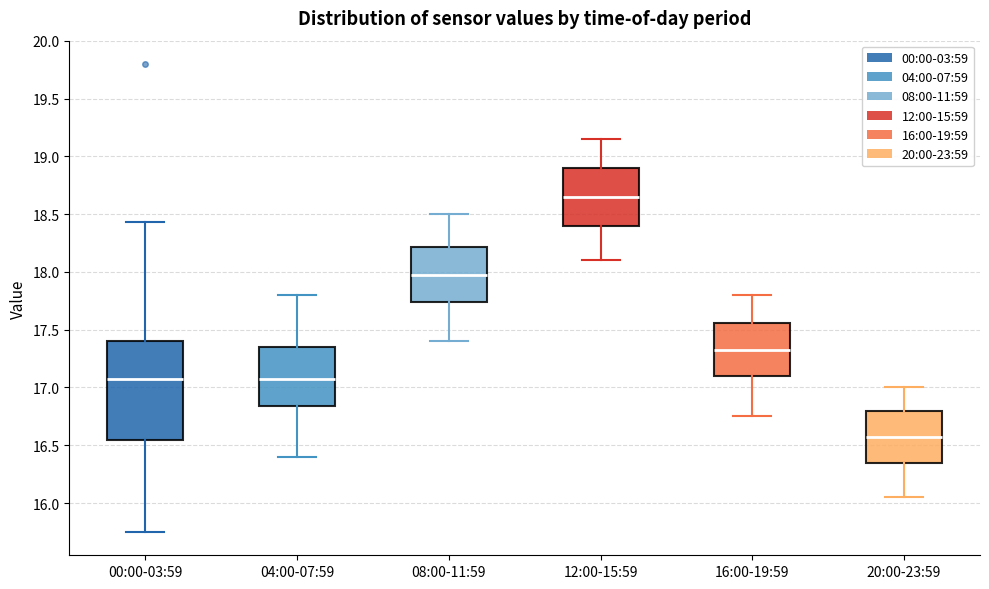

Where does the lower whisker of the box for 04:00-07:59 end on the y-axis? The values are not printed on the chart, so give them approximately, as read against the axis.

16.40